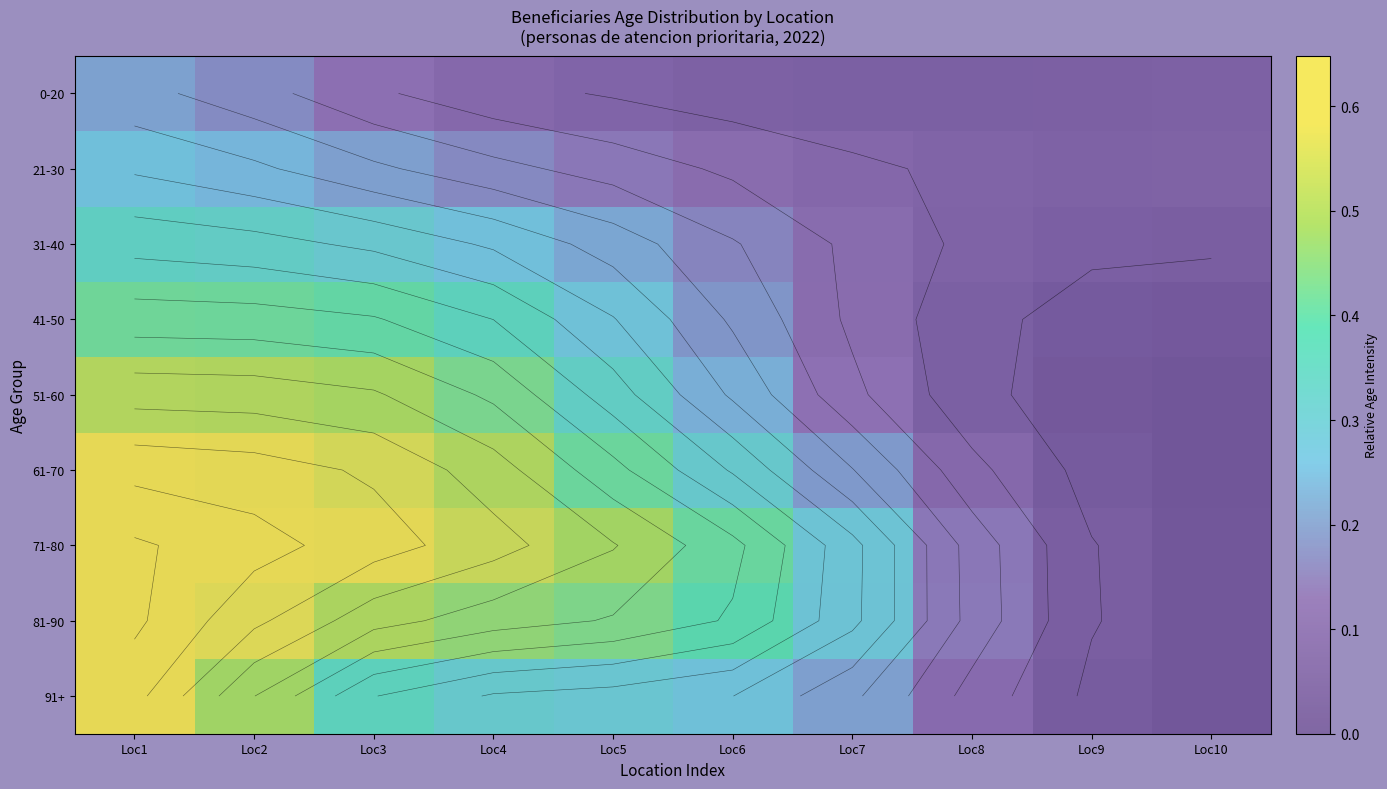

What is the total value across all series at Loc7?

1.5